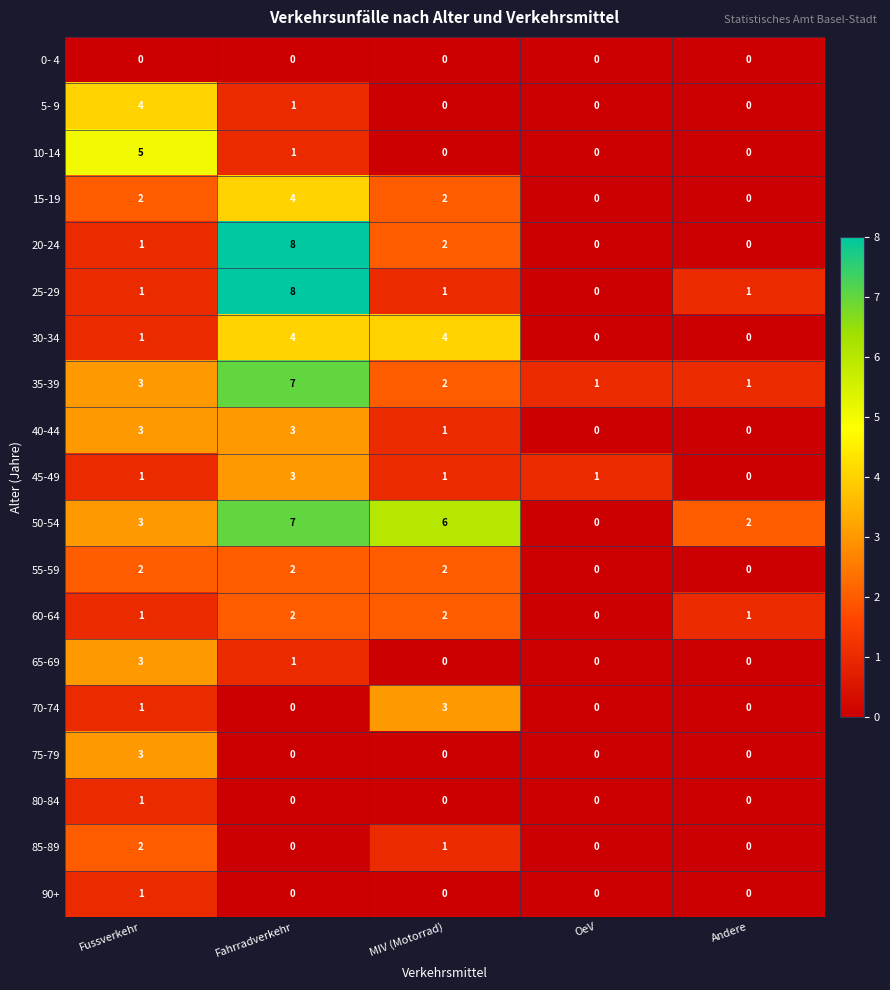

Which label corresponds to the largest value in the chart?

Fahrradverkehr